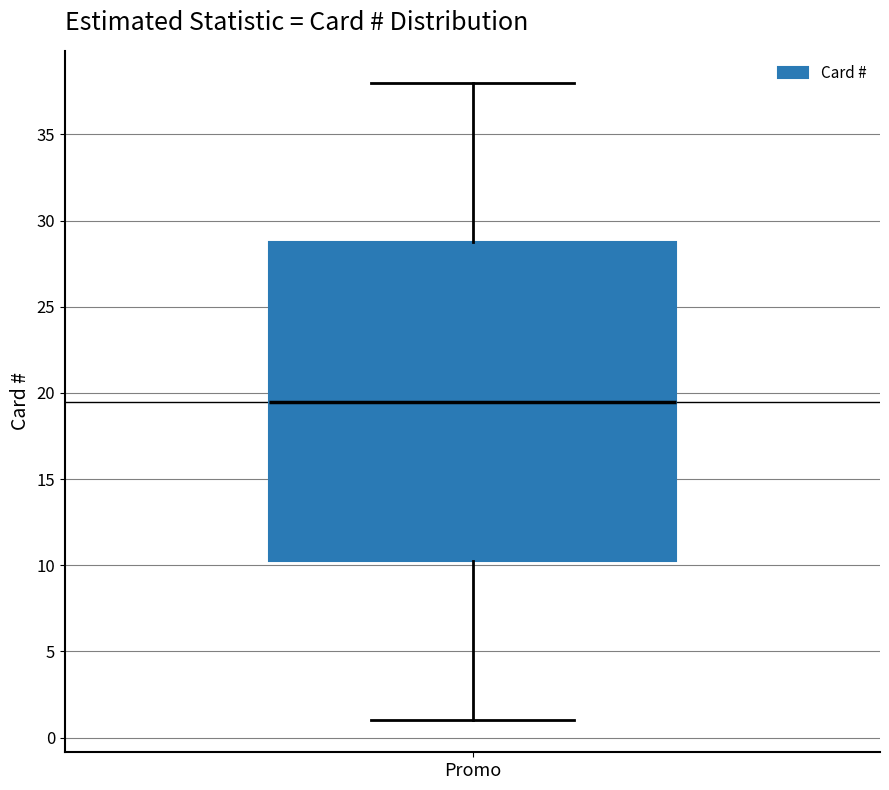

Where does the upper whisker of the box for Promo end on the y-axis? The values are not printed on the chart, so give them approximately, as read against the axis.

38.0